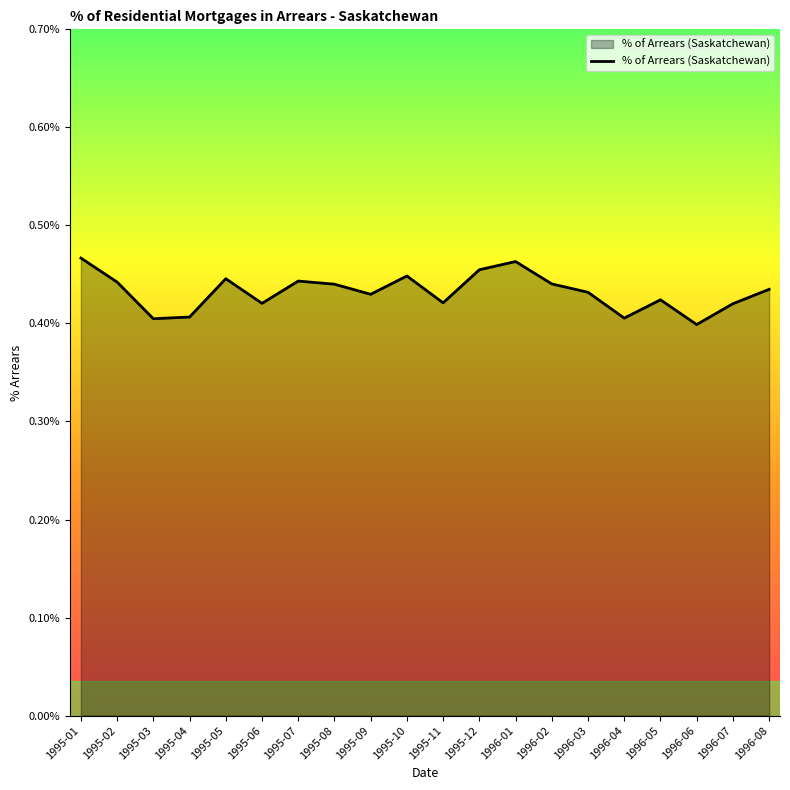

True or false: the data has more than 0 interior local peaks.

True